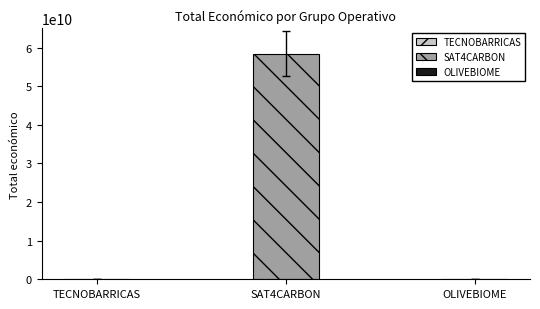

The value at OLIVEBIOME is 326610. True or false?

False